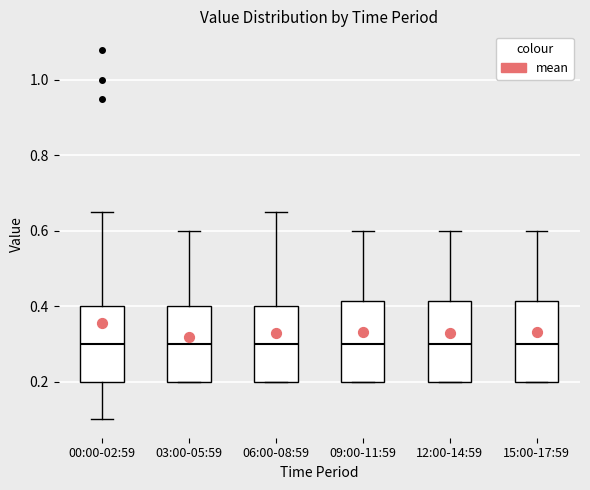

Reading left to right, read every box against the y-axis: the position of its median line, the range the box covers, and the ends of its whiskers. The values are not printed on the chart, so give them approximately, as read against the axis.

00:00-02:59: median 0.30, box 0.20 to 0.40, whiskers 0.10 to 0.66
03:00-05:59: median 0.30, box 0.20 to 0.40, whiskers 0.20 to 0.60
06:00-08:59: median 0.30, box 0.20 to 0.40, whiskers 0.20 to 0.66
09:00-11:59: median 0.30, box 0.20 to 0.42, whiskers 0.20 to 0.60
12:00-14:59: median 0.30, box 0.20 to 0.42, whiskers 0.20 to 0.60
15:00-17:59: median 0.30, box 0.20 to 0.42, whiskers 0.20 to 0.60